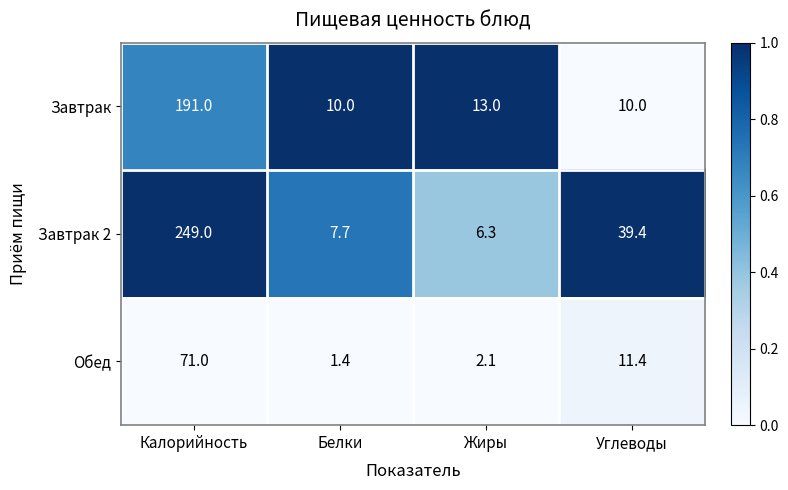

Reading right to left, list all the values displayed in this chart.

Завтрак: Углеводы=10.0	Жиры=13.0	Белки=10.0	Калорийность=191.0
Завтрак 2: Углеводы=39.4	Жиры=6.3	Белки=7.7	Калорийность=249.0
Обед: Углеводы=11.4	Жиры=2.1	Белки=1.4	Калорийность=71.0